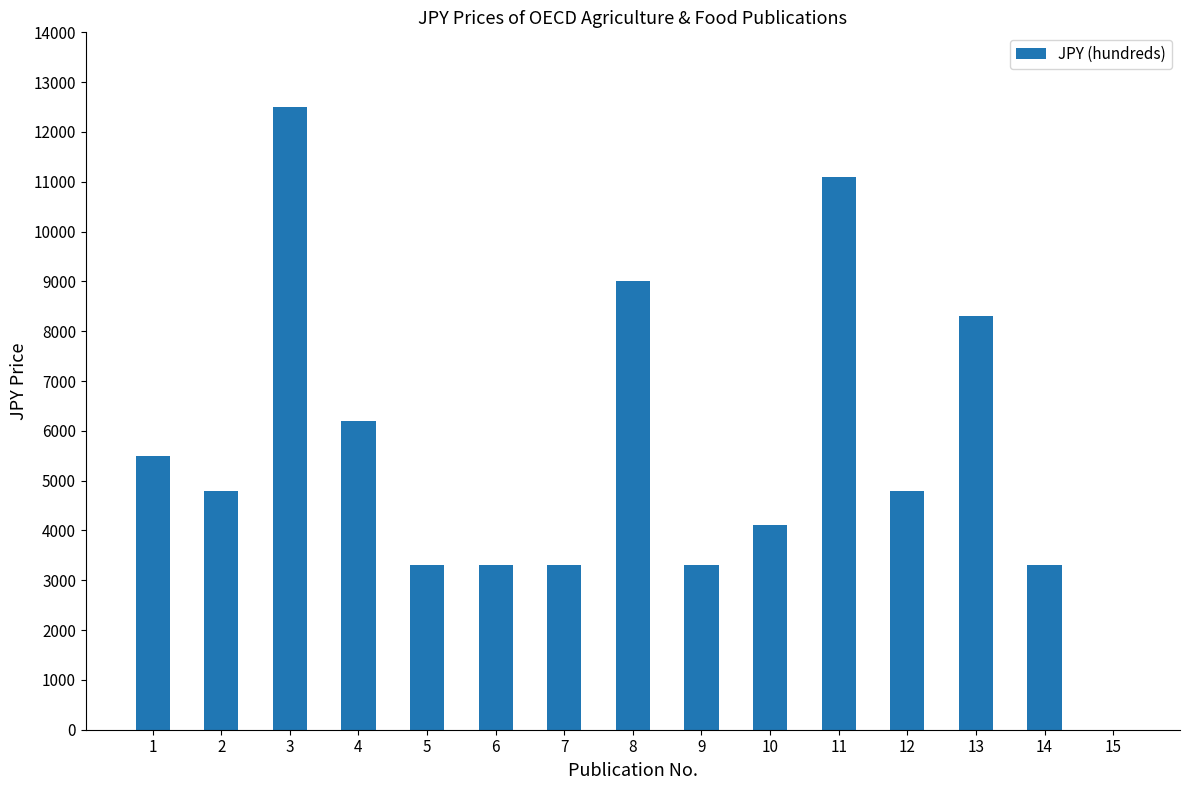

Reading left to right, extract all data points from this chart.

5500	4800	12500	6200	3300	3300	3300	9000	3300	4100	11100	4800	8300	3300	0